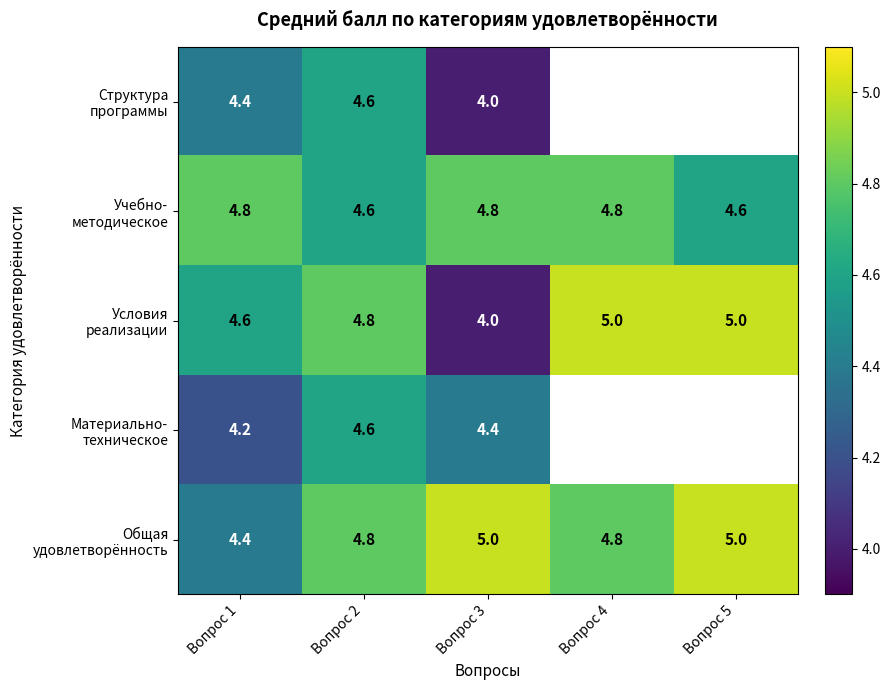

Is it true that Материально- техническое equals 4.4 at Вопрос 3?

True